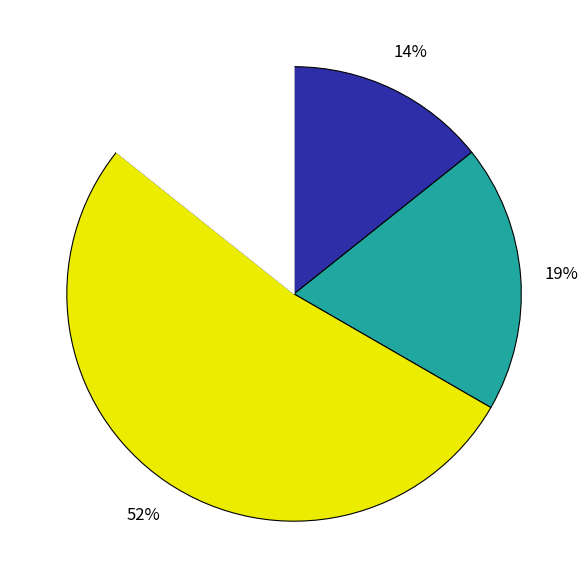

To the nearest percent, what is the average slice percentage?

25%